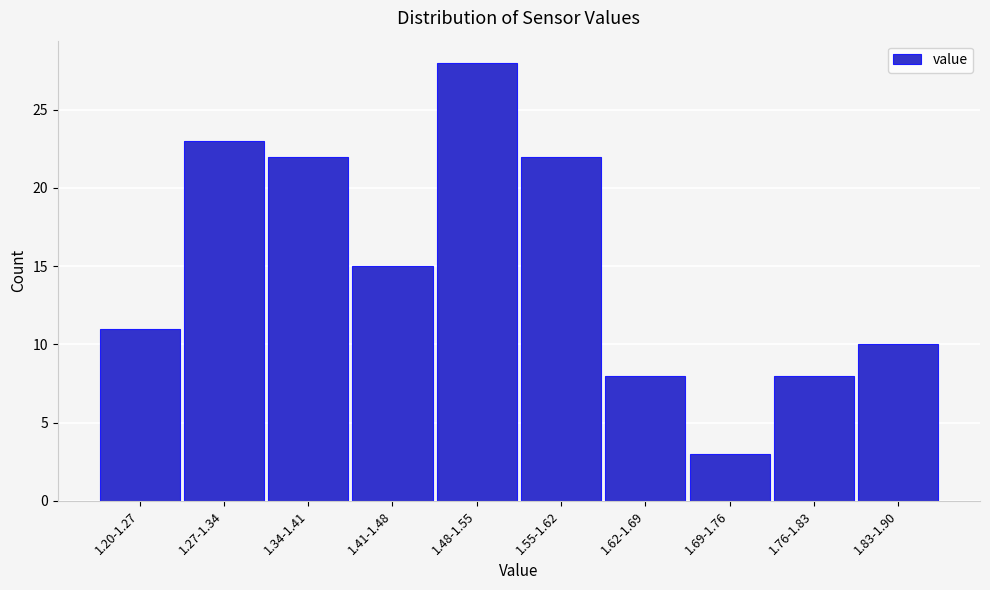

Reading left to right, extract all data points from this chart.

11	23	22	15	28	22	8	3	8	10